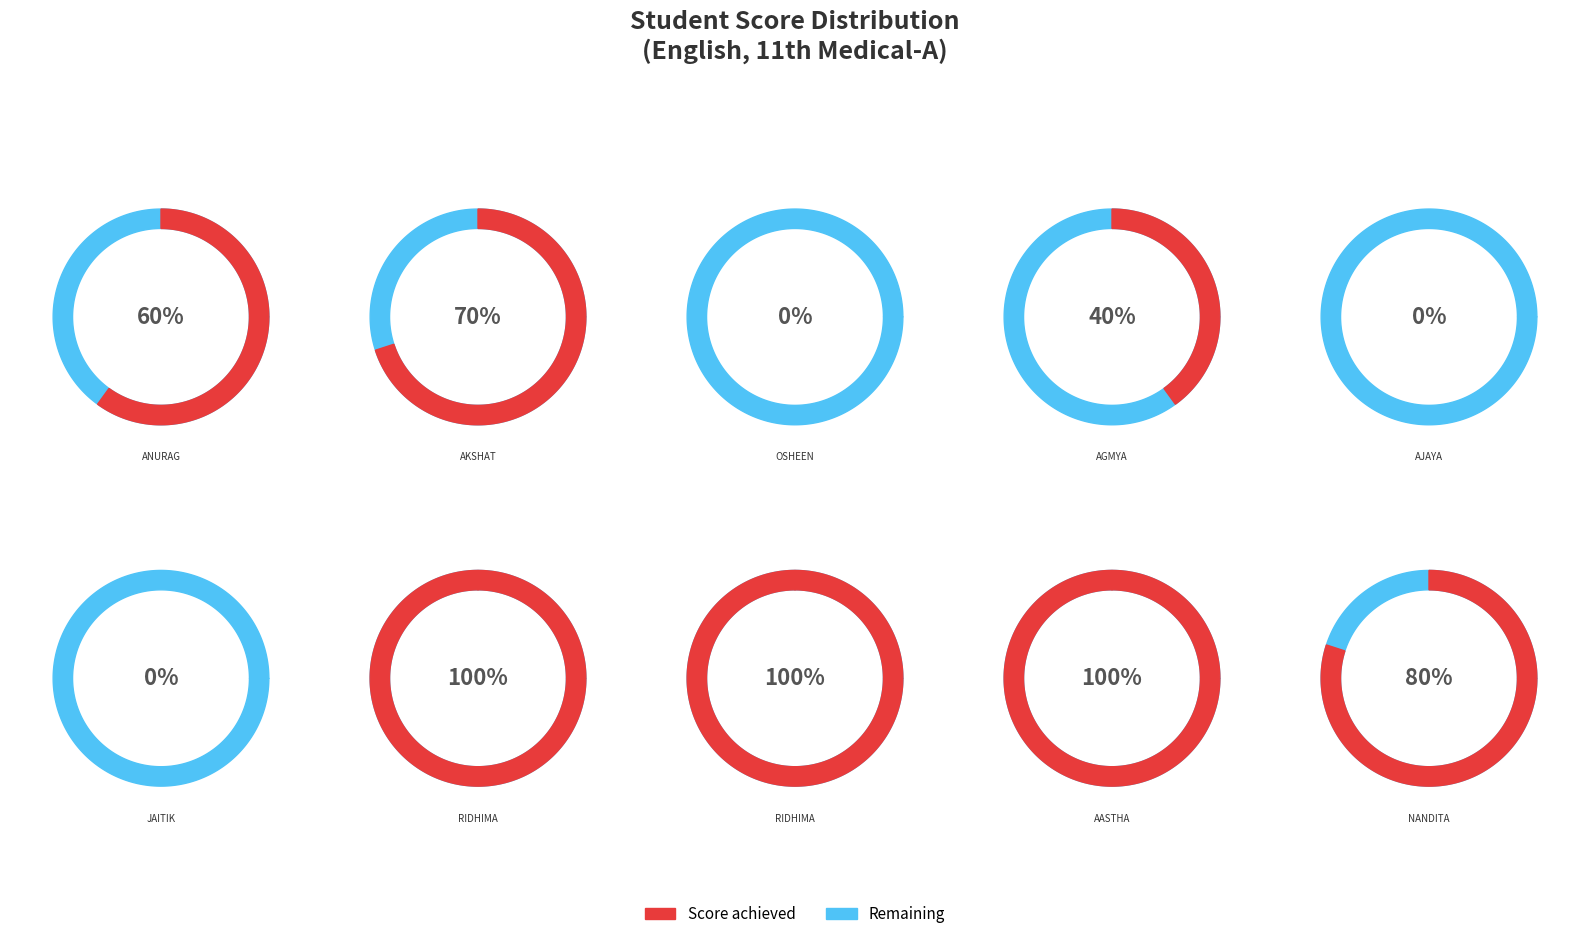

Is it true that AJAYA ANGEL RAJPUR is 12% of the pie?

False